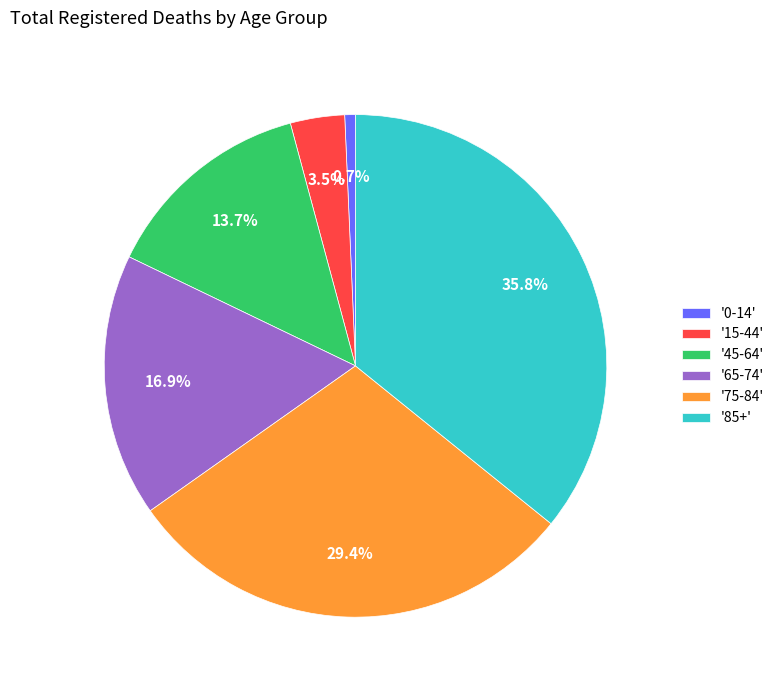

Which category has the smallest portion of the pie?

'0-14'